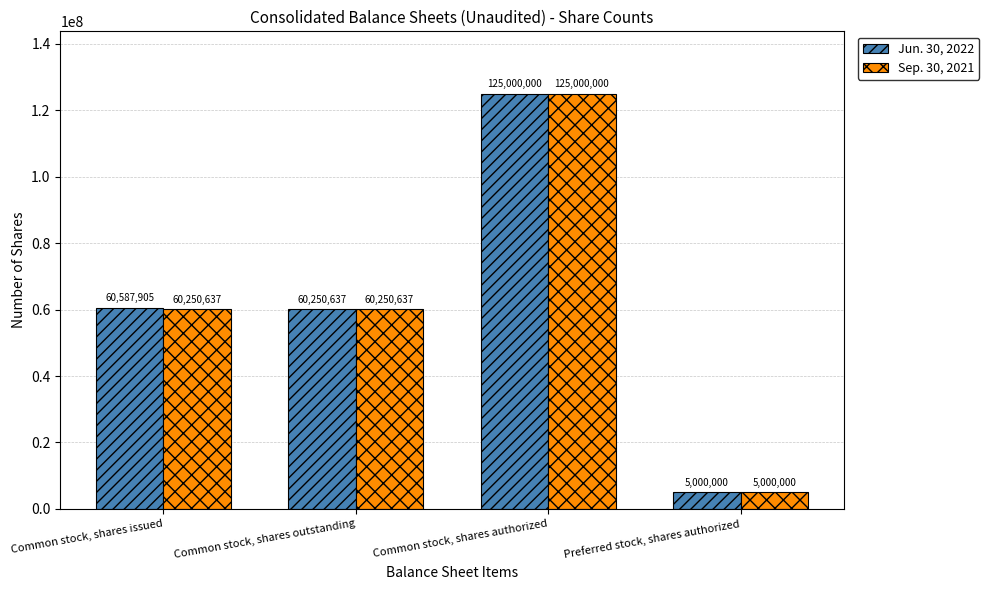

Rank the series by their average value, from lowest to highest.

Sep. 30, 2021, Jun. 30, 2022